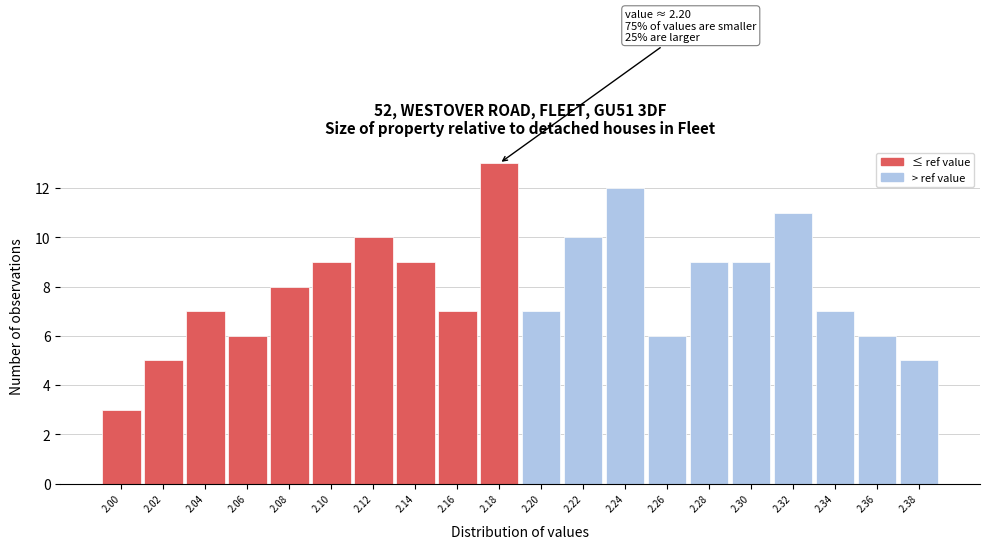

Reading left to right, extract all data points from this chart.

3	5	7	6	8	9	10	9	7	13	7	10	12	6	9	9	11	7	6	5